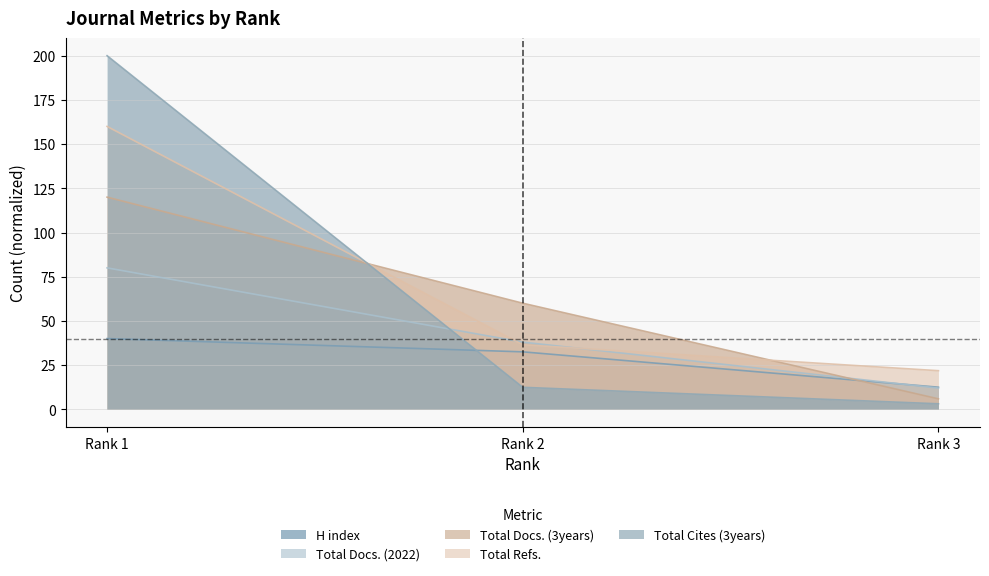

How many data points in H index are less than 32?

1